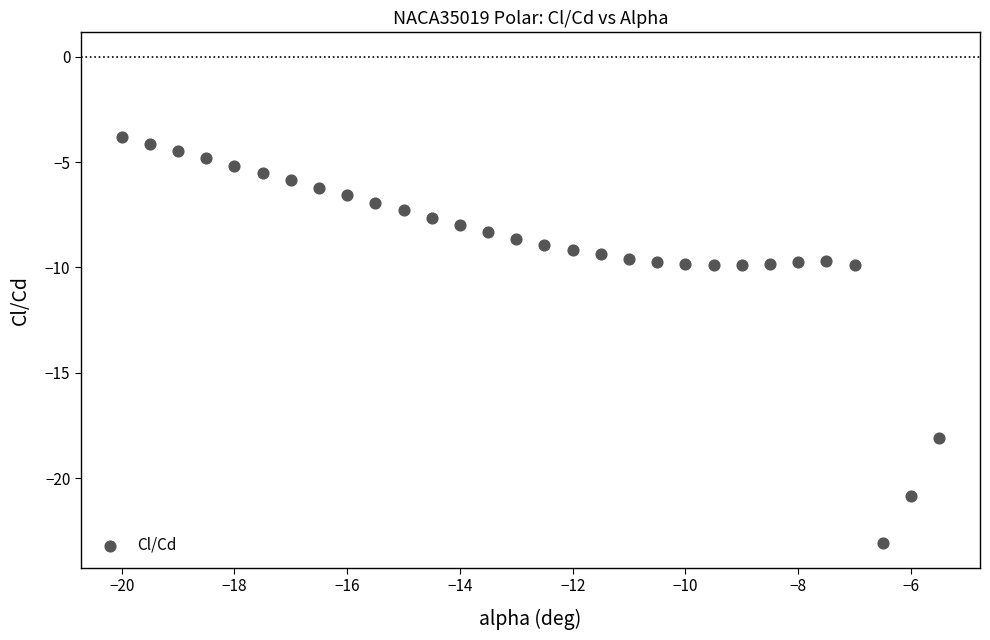

What is the range of X values (max minus min)?

14.5